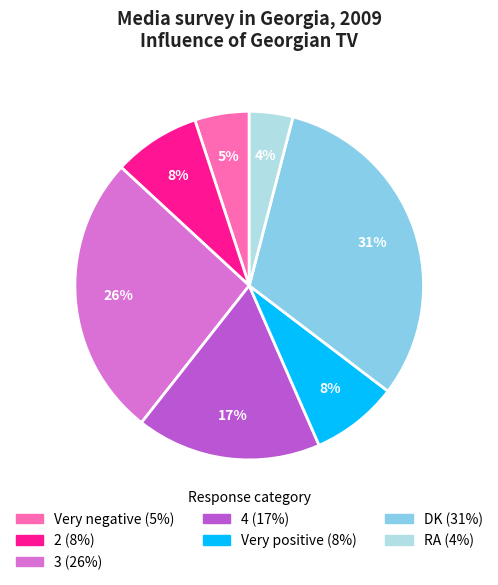

What is the largest slice in the pie chart?

DK